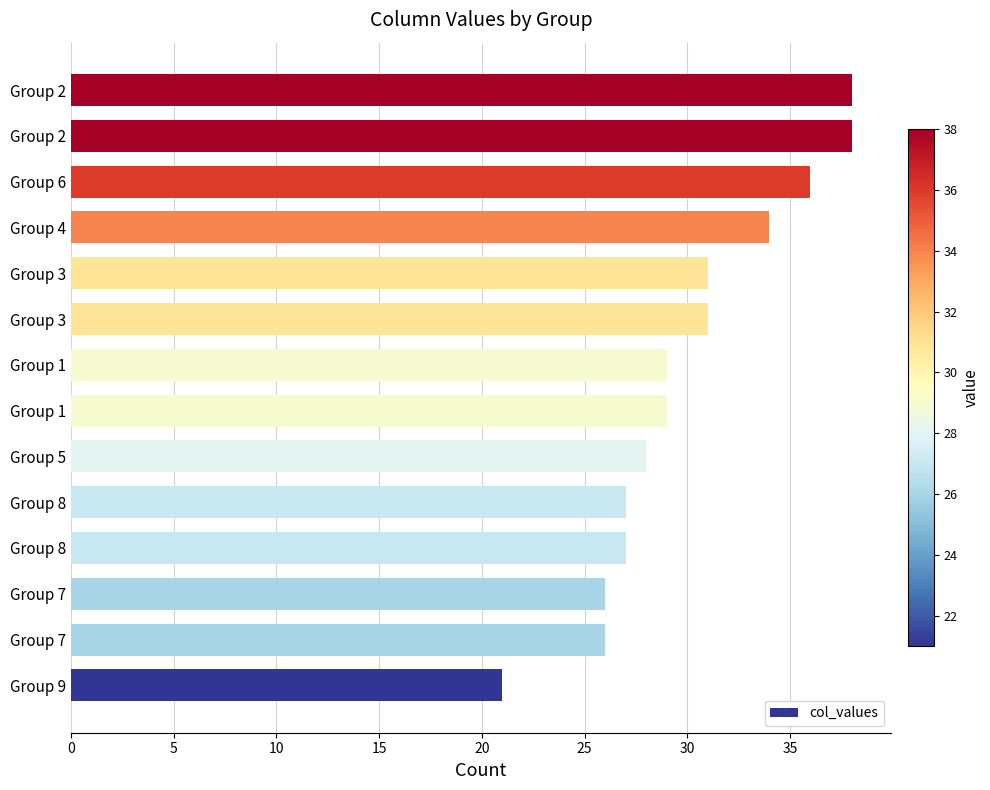

Does the chart contain any negative values?

No